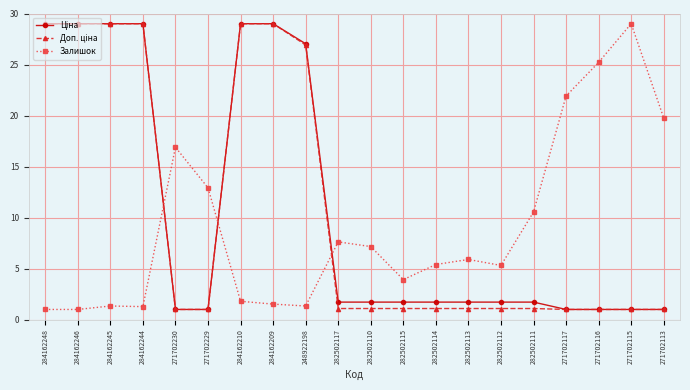

Does the chart have visible grid lines?

Yes